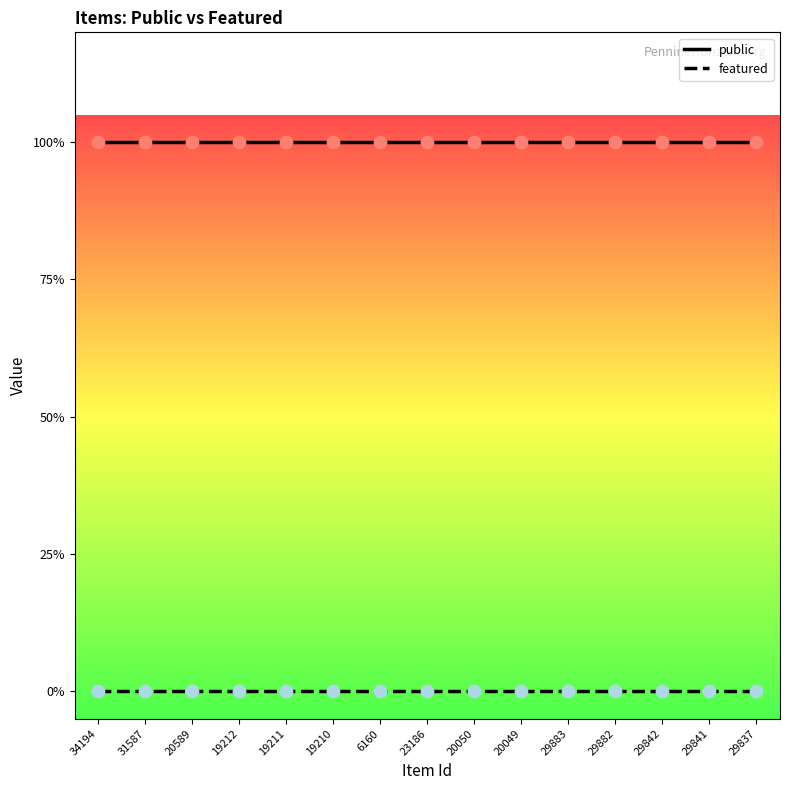

What are all the series names shown in the legend?

public, featured